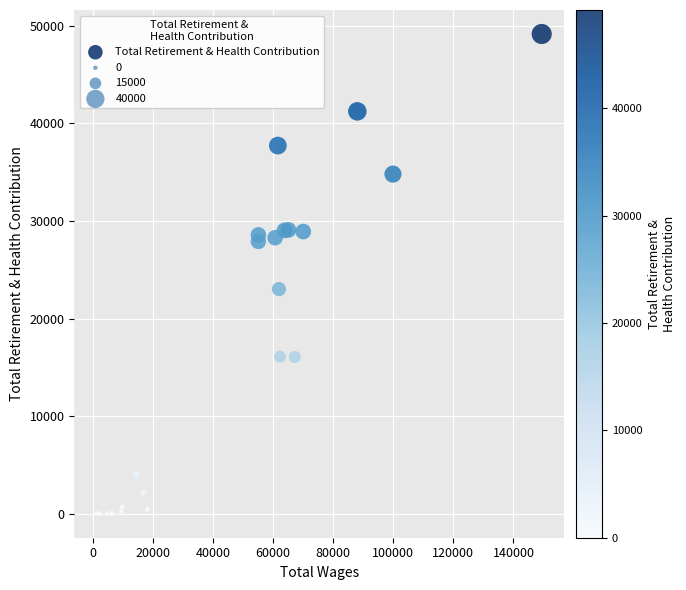

What Y value in the scatter plot is closest to 24587?

23028